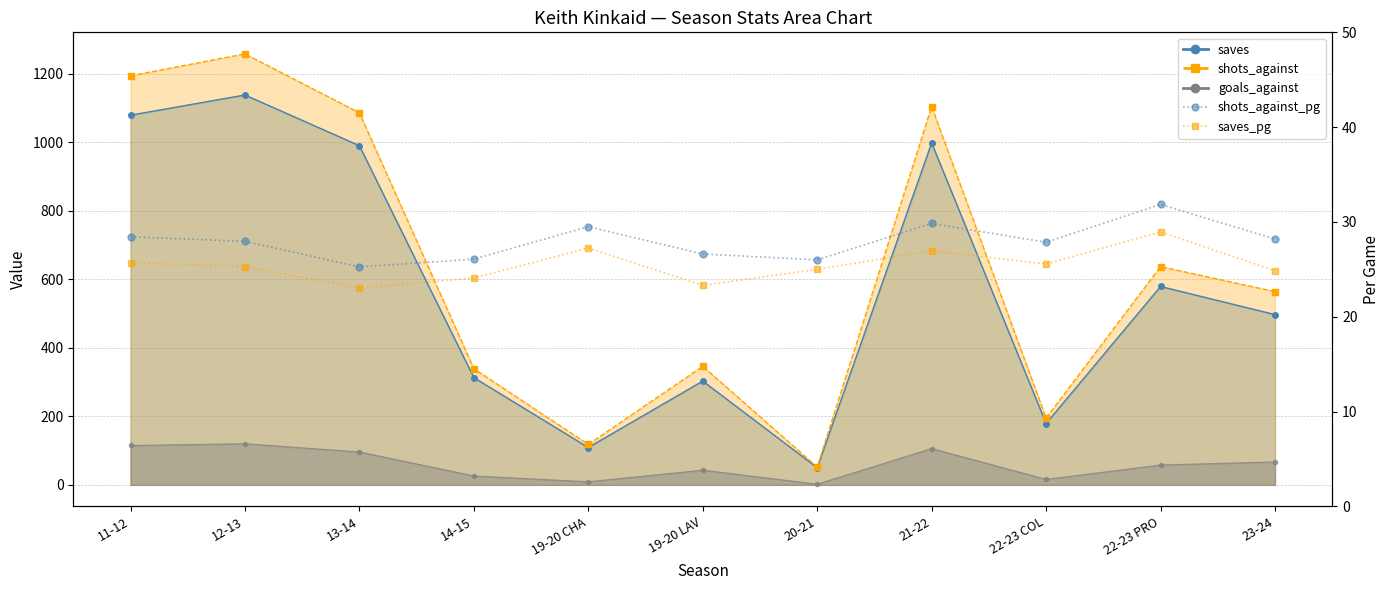

What is the sum of the saves_pg values at 22-23 PRO and 20-21?

54.0